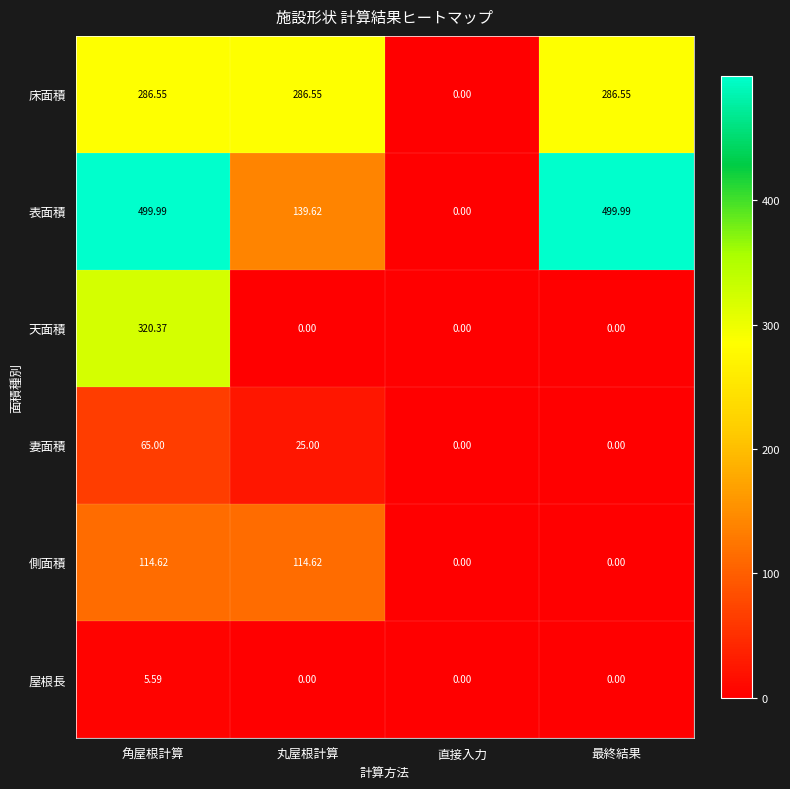

Between 丸屋根計算 and 直接入力, which series saw the biggest shift?

床面積